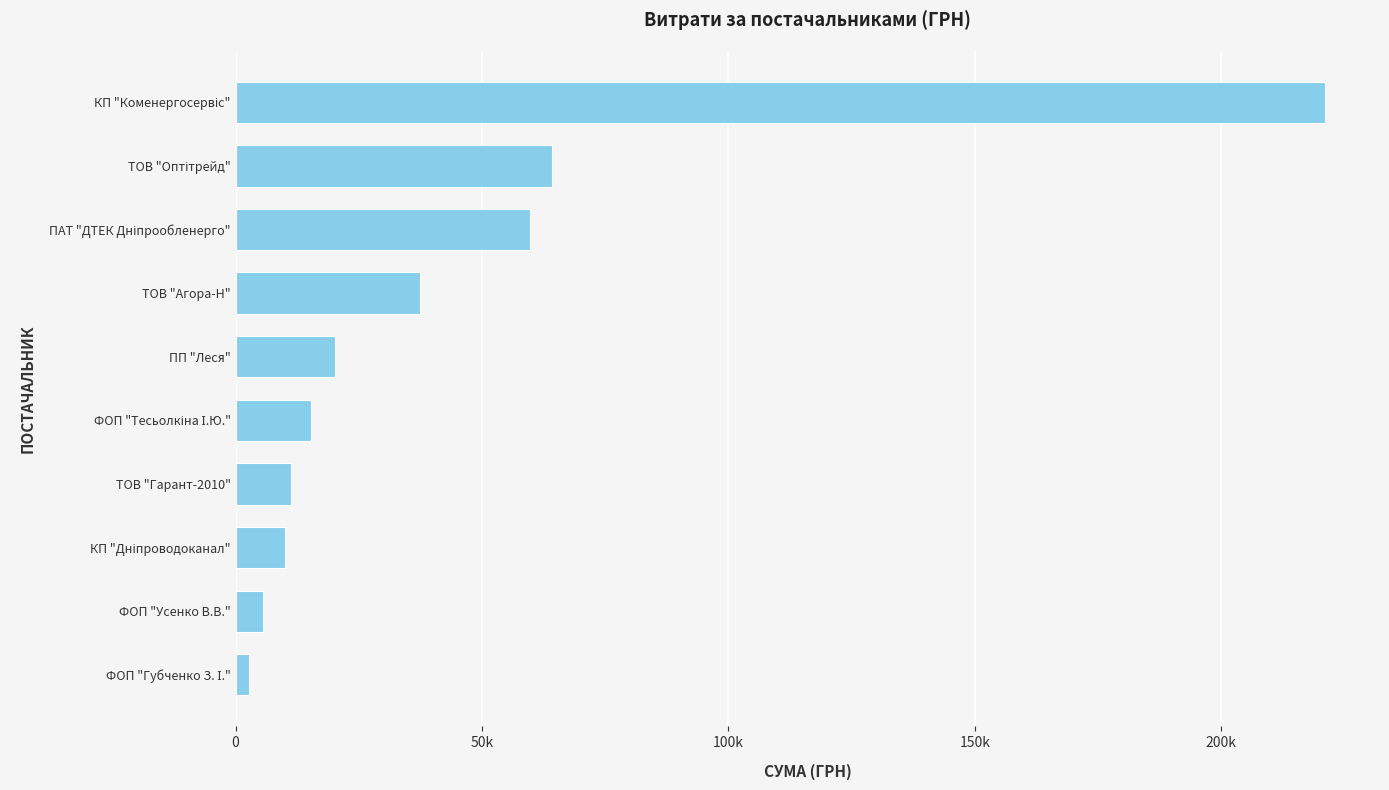

Does the chart contain any negative values?

No